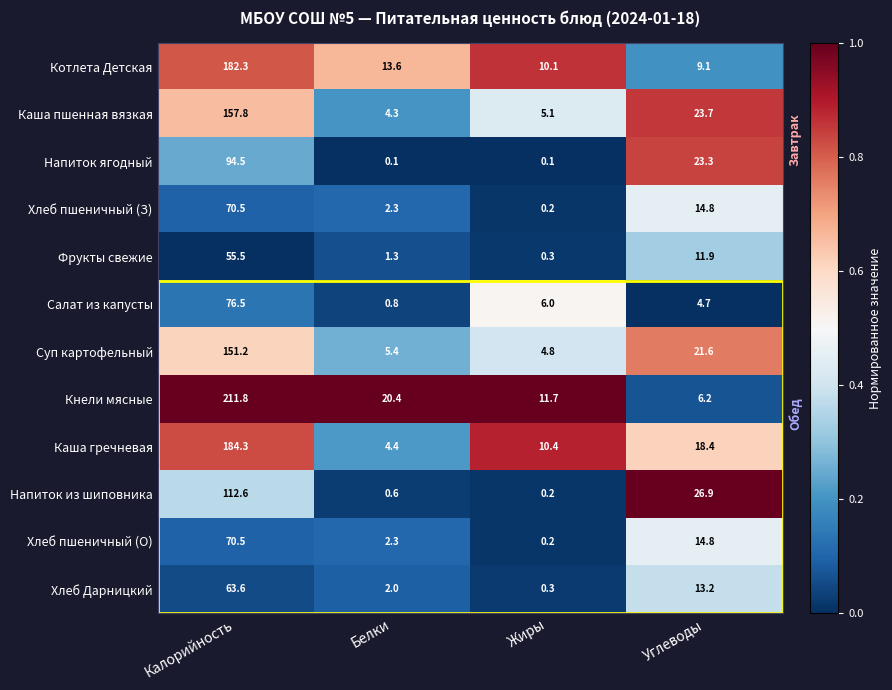

At which label does Хлеб пшеничный (О) first exceed 14?

Калорийность